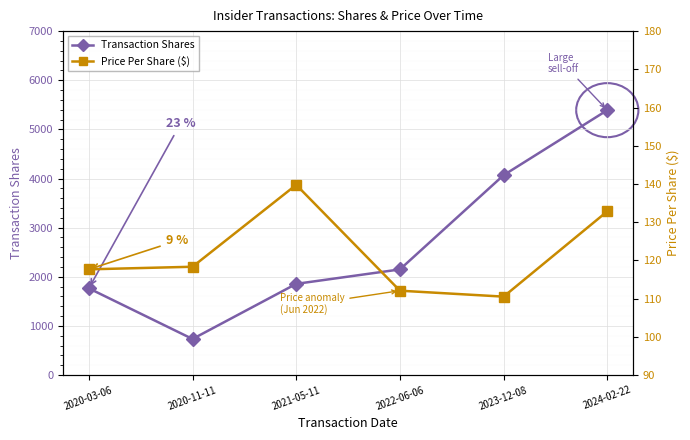

True or false: Transaction Shares has a value of 1036.3 at 2020-03-06.

False